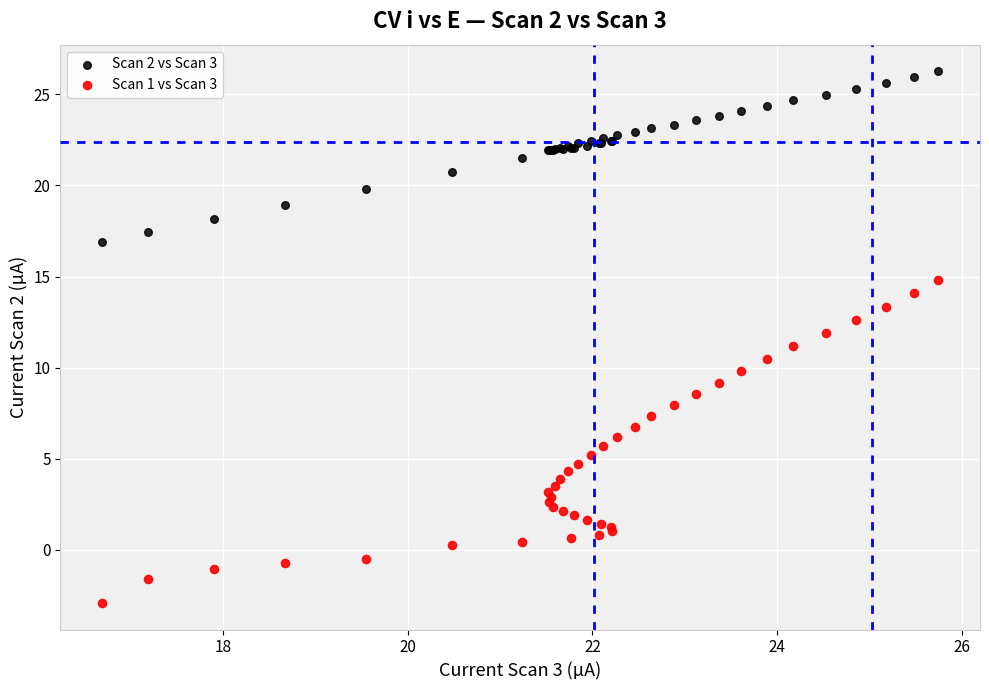

Which series reaches the maximum Y coordinate?

Scan 2 vs Scan 3